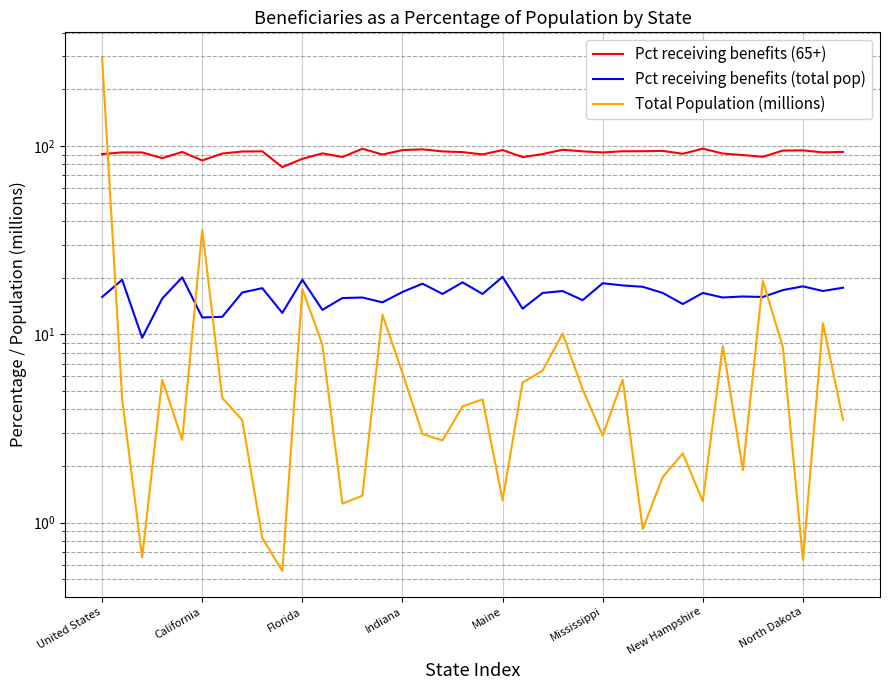

Is the value of Total Population (millions) at 12 greater than the value of Pct receiving benefits (65+) at 24?

No